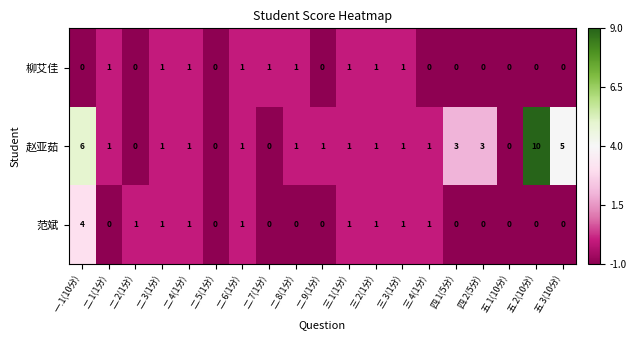

The 赵亚茹 series shows 1 at 三.1(1分). True or false?

True